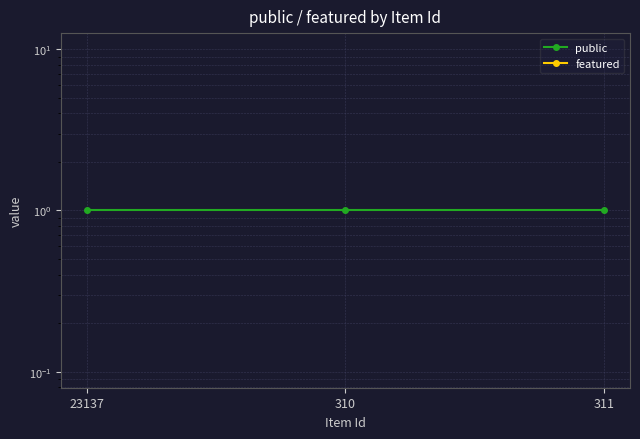

What is the maximum value for public?

1